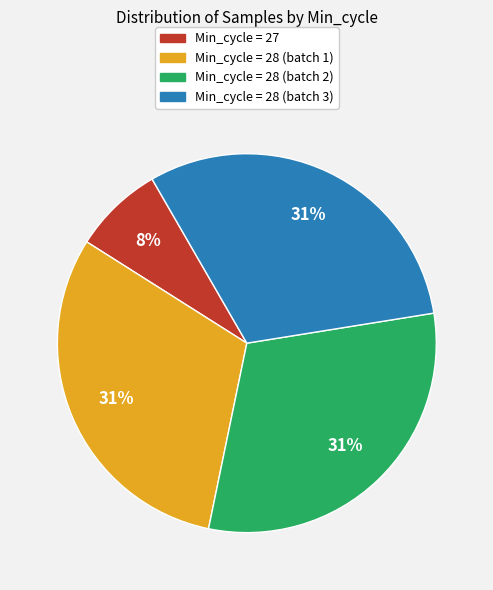

To the nearest percent, what is the average slice percentage?

25%